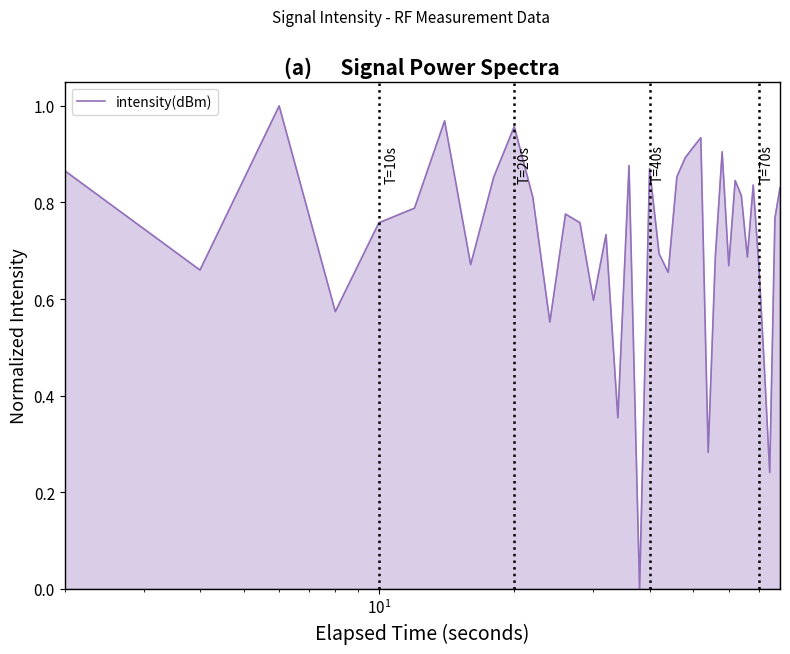

Is this an area chart (filled region under the line)?

Yes